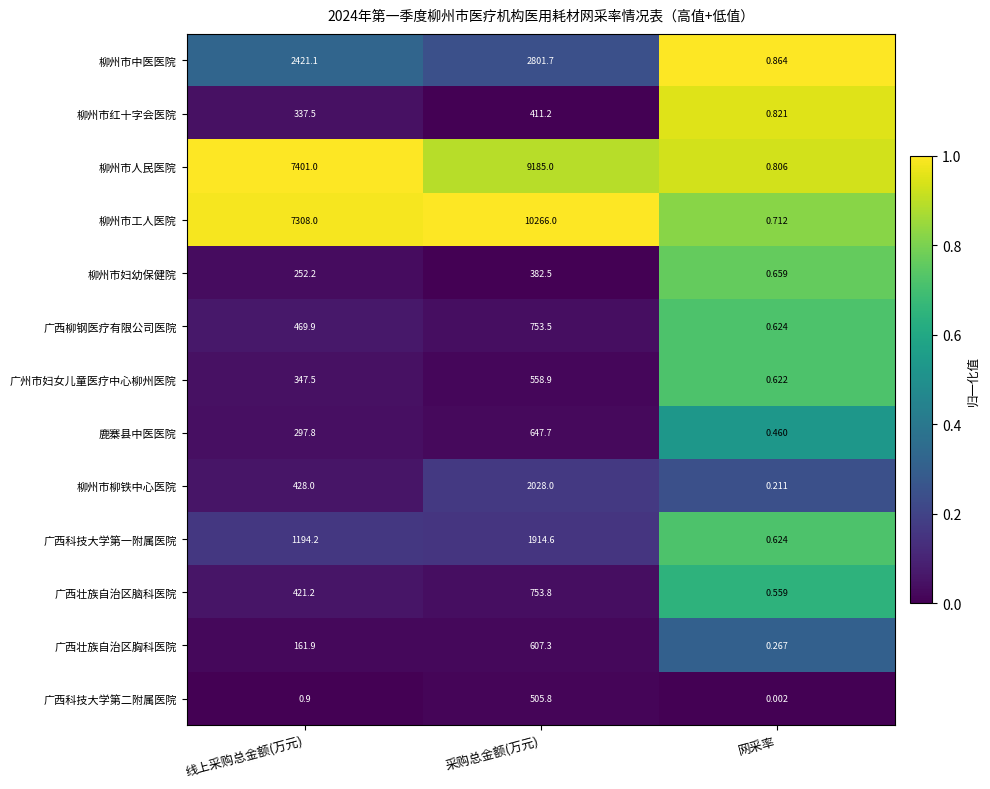

Between 线上采购总金额(万元) and 采购总金额(万元), which series saw the biggest shift?

柳州市工人医院